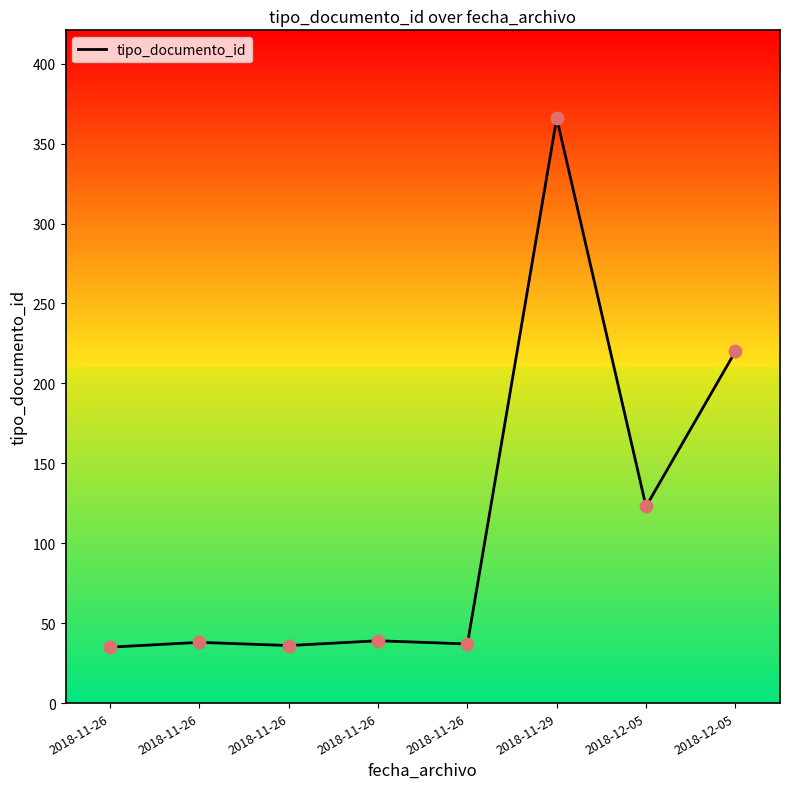

What is the ratio of the value at 2018-11-29 to the value at 2018-11-26?

10.2